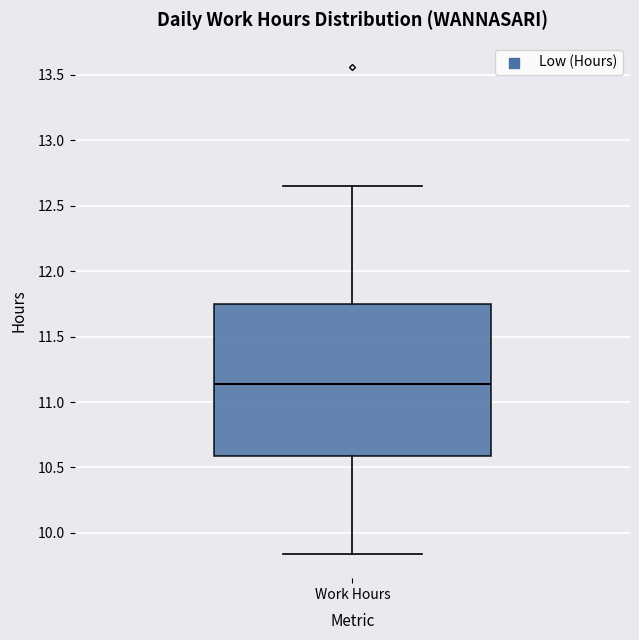

Where does the lower whisker of the box for Work Hours end on the y-axis? The values are not printed on the chart, so give them approximately, as read against the axis.

9.85